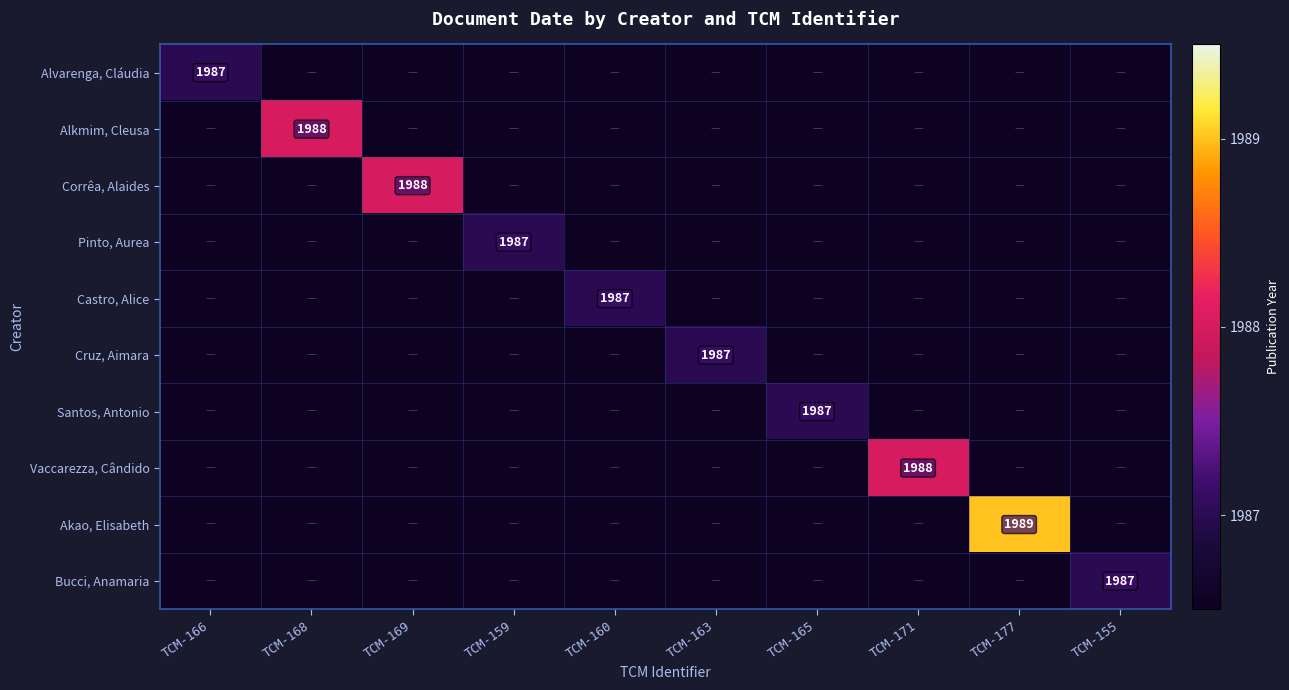

The value of Pinto, Aurea at TCM-159 is 1987. True or false?

True